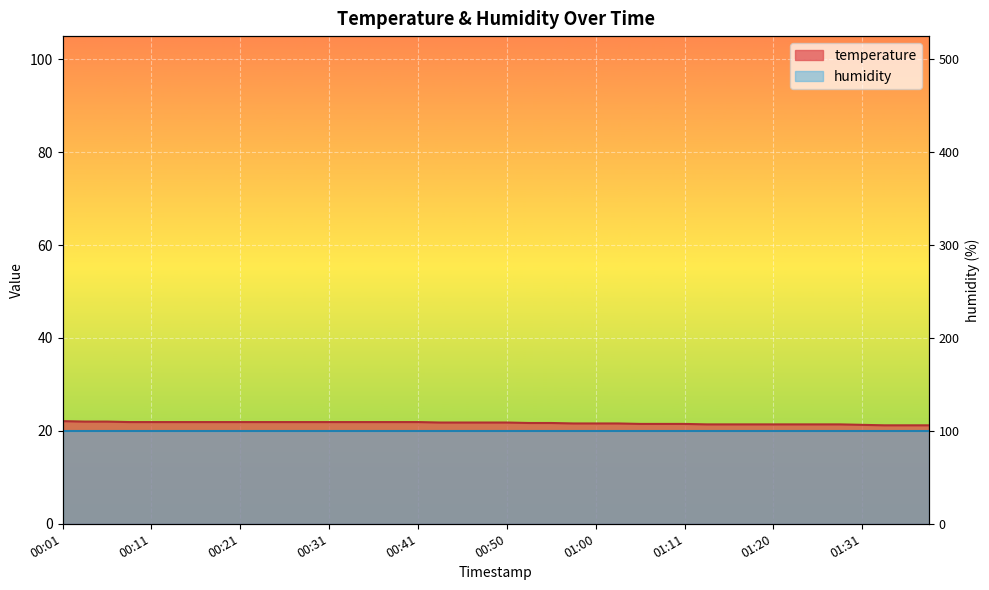

List the labels in order of value, largest first.

00:01, 00:03, 00:06, 00:08, 00:11, 00:13, 00:16, 00:18, 00:21, 00:23, 00:26, 00:28, 00:31, 00:33, 00:36, 00:38, 00:41, 00:43, 00:45, 00:48, 00:50, 00:53, 00:55, 00:58, 01:00, 01:03, 01:05, 01:08, 01:11, 01:13, 01:16, 01:18, 01:20, 01:23, 01:26, 01:29, 01:31, 01:34, 01:36, 01:39